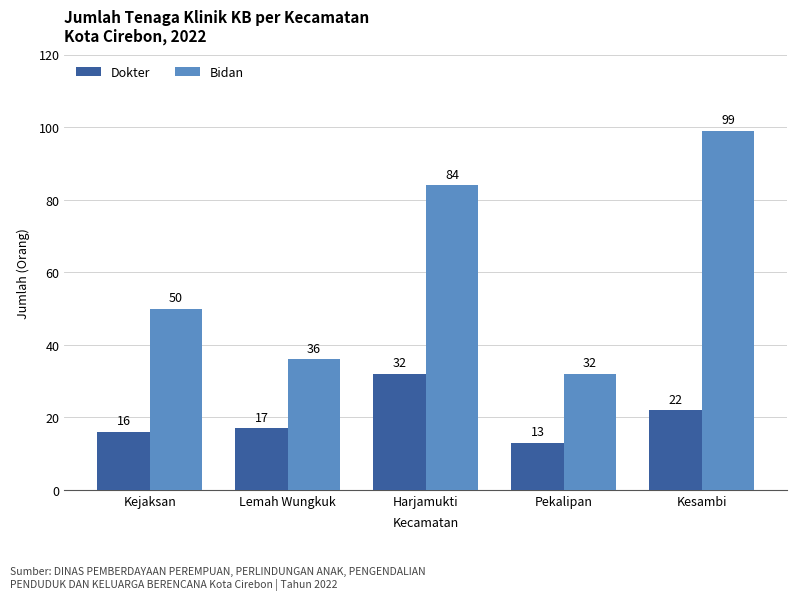

The value of Bidan at Lemah Wungkuk is 12. True or false?

False